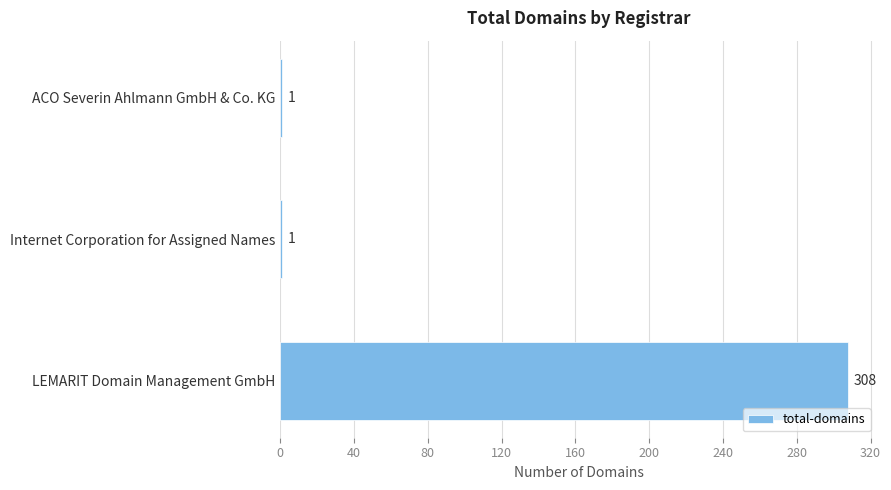

The value at LEMARIT Domain Management GmbH is 179. True or false?

False